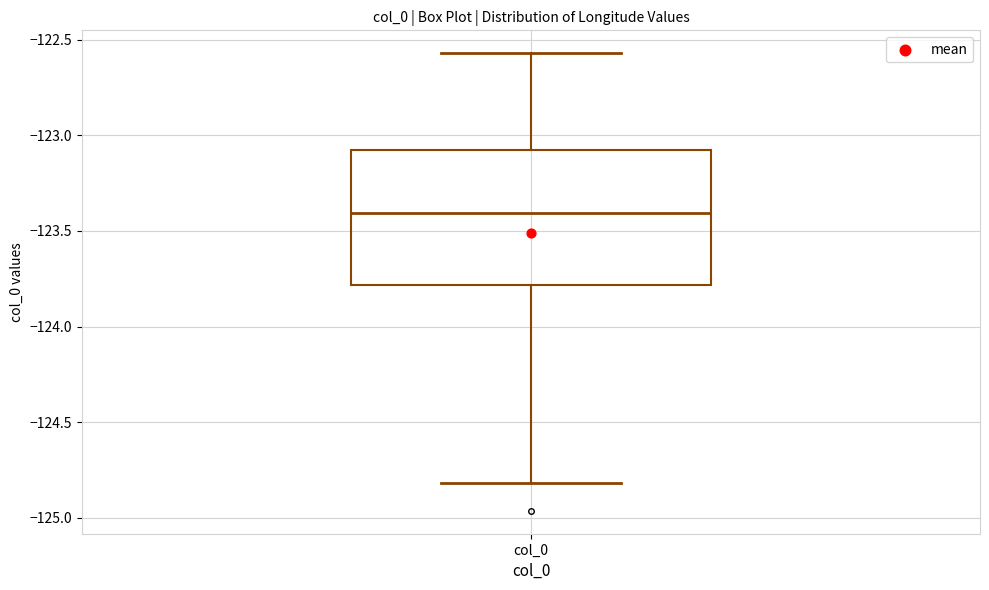

Where does the median line of the box for col_0 sit on the y-axis? The values are not printed on the chart, so give them approximately, as read against the axis.

-123.40